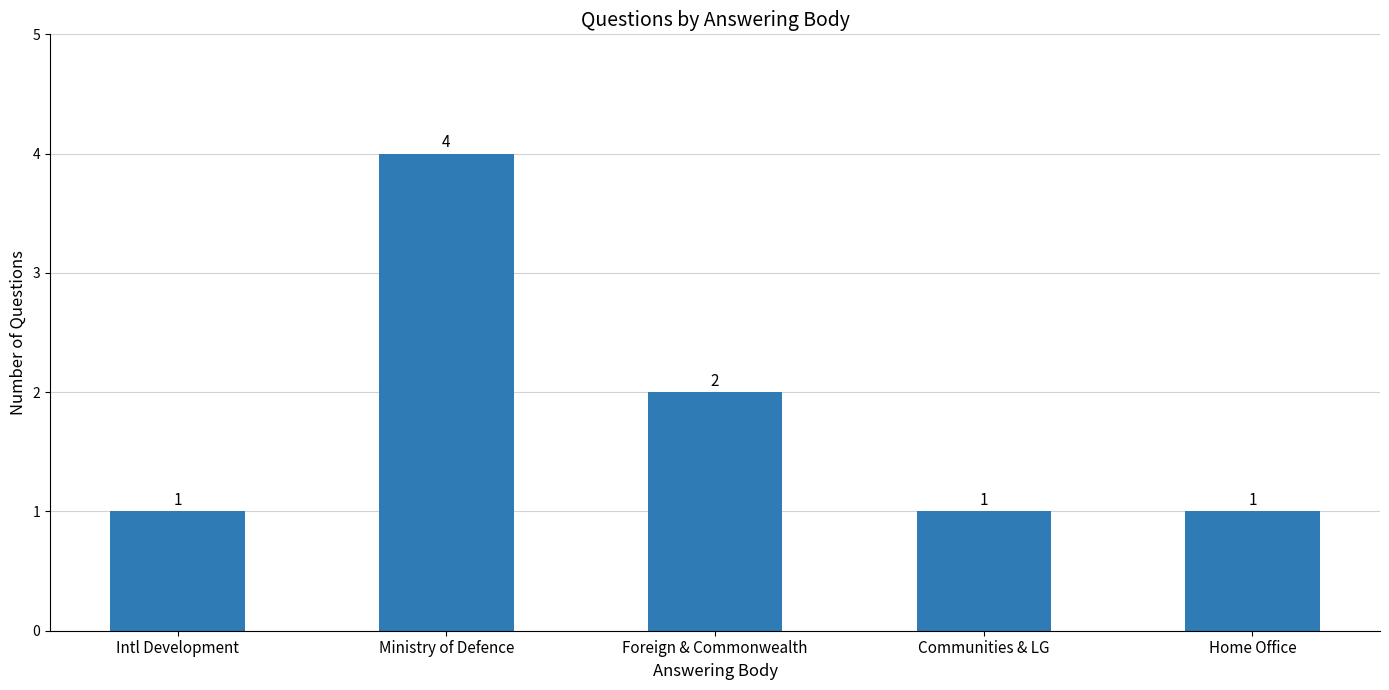

The value at Home Office is 0. True or false?

False